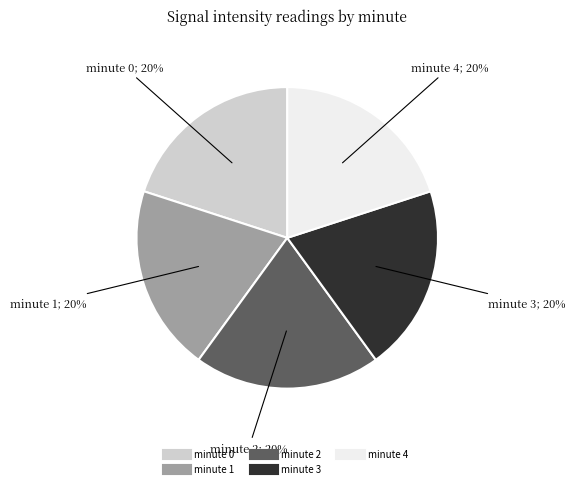

Is there any slice that represents more than half of the pie?

No